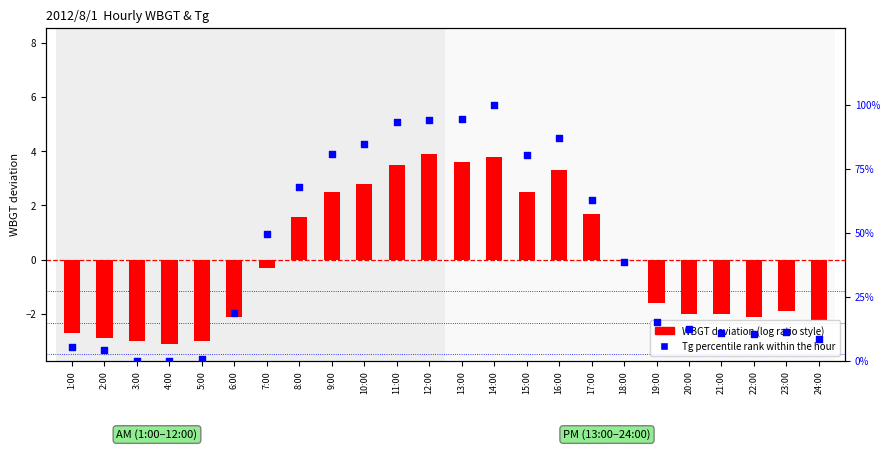

Which series has the largest total across all categories?

Tg percentile rank